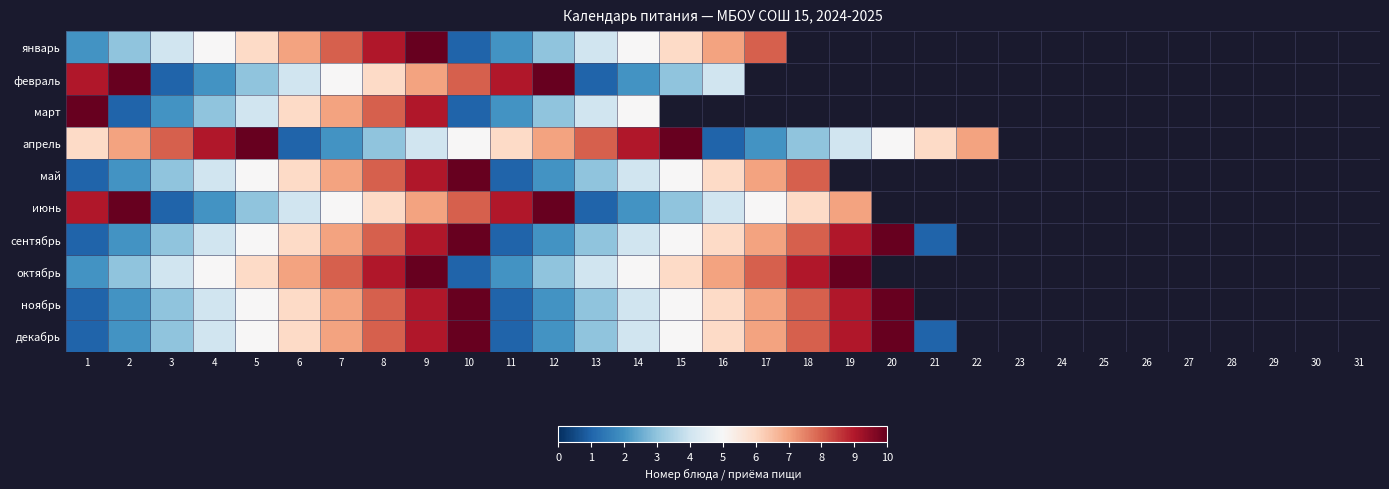

The value of январь at 17 is 4.2. True or false?

False